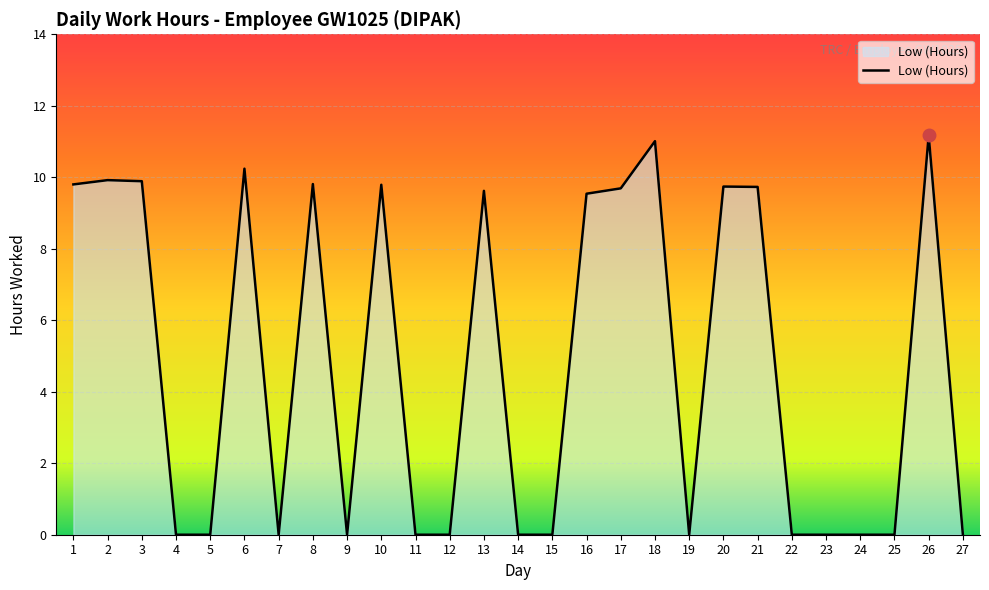

Between 4 and 17, which is larger?

17